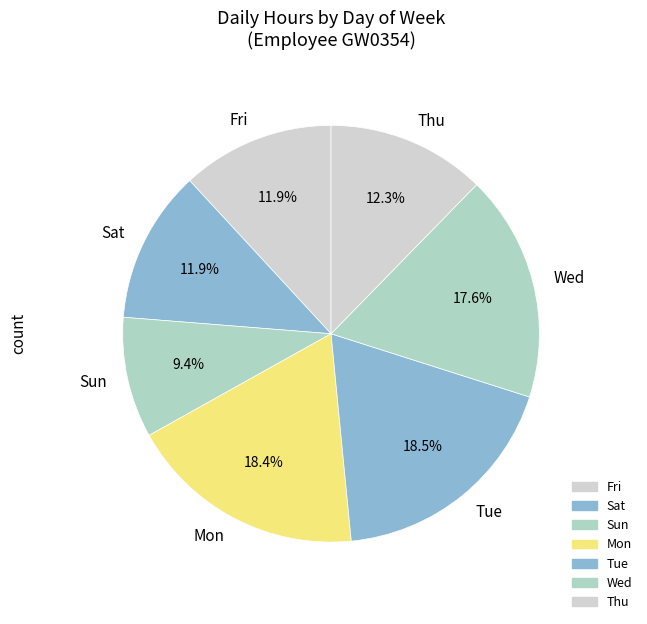

To the nearest percent, what portion does Mon represent?

18%